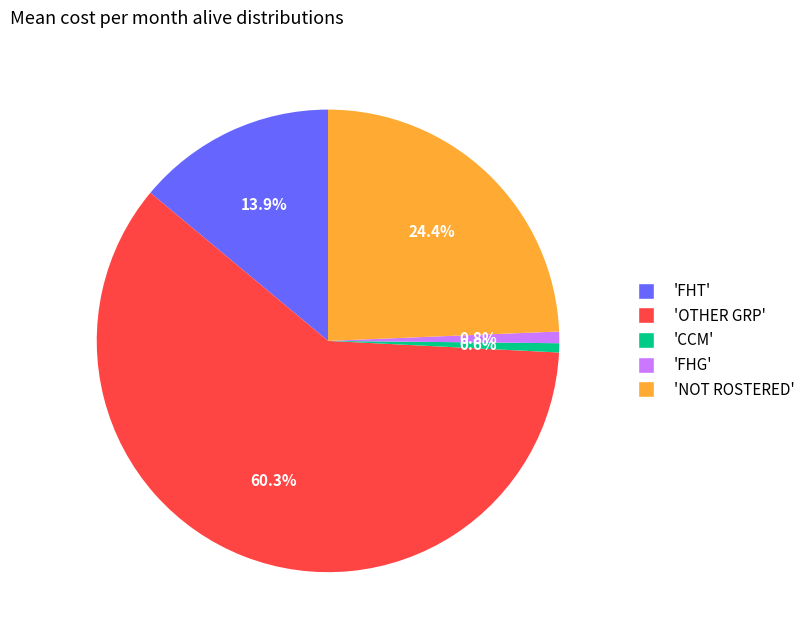

Is there a majority slice in this chart?

Yes